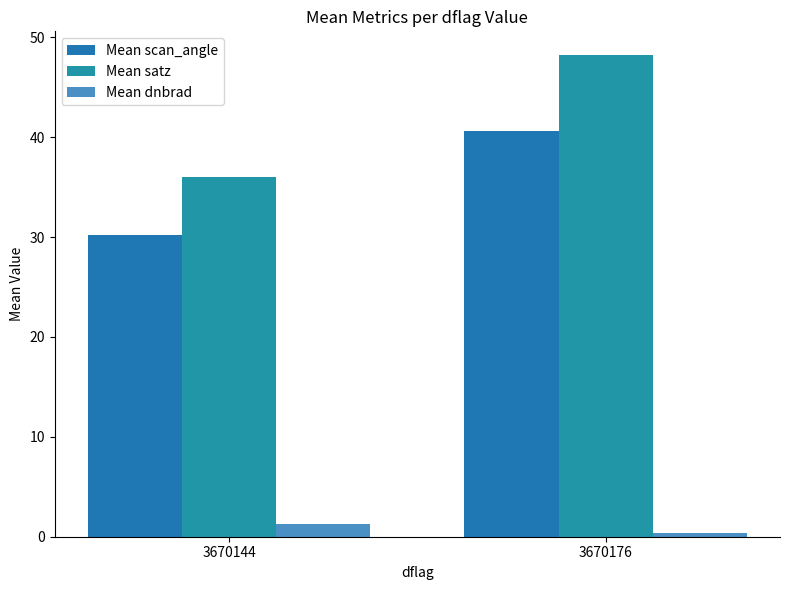

What is the average value of the Mean satz series?

42.1